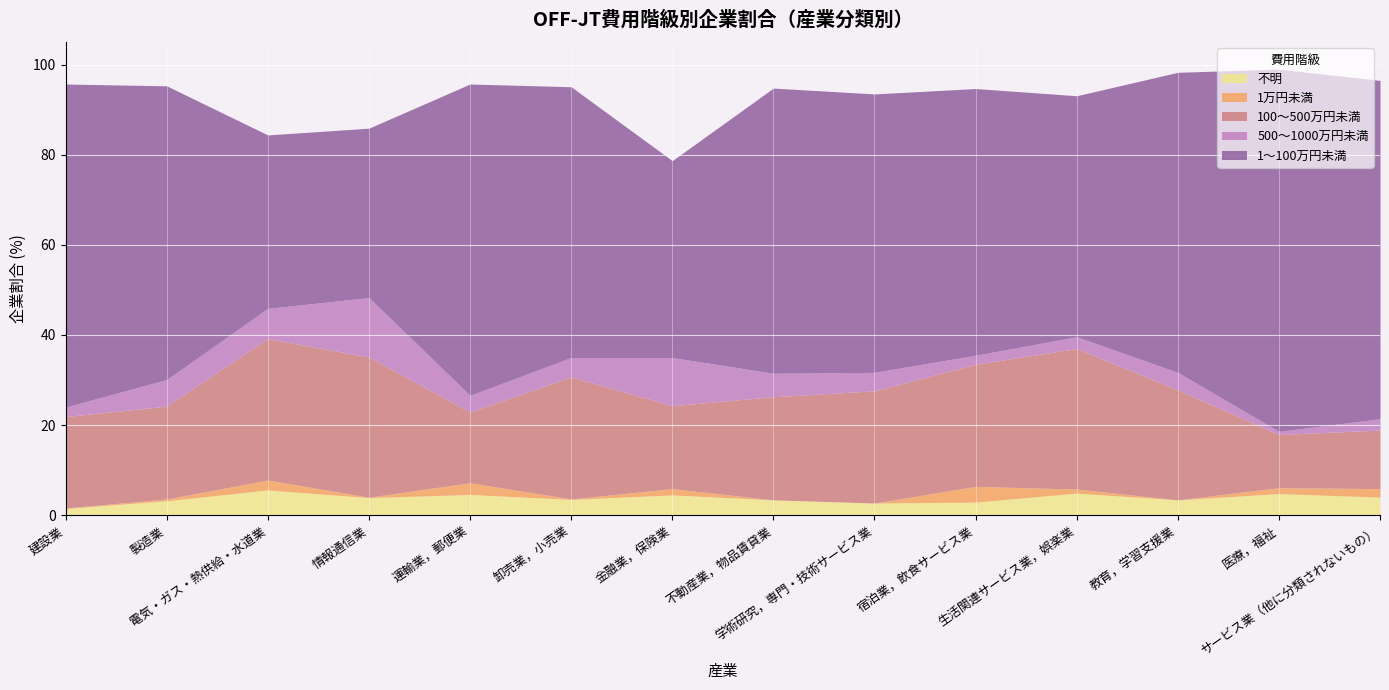

What is the sum of the 1万円未満 values at 運輸業，郵便業 and サービス業（他に分類されないもの）?

4.5